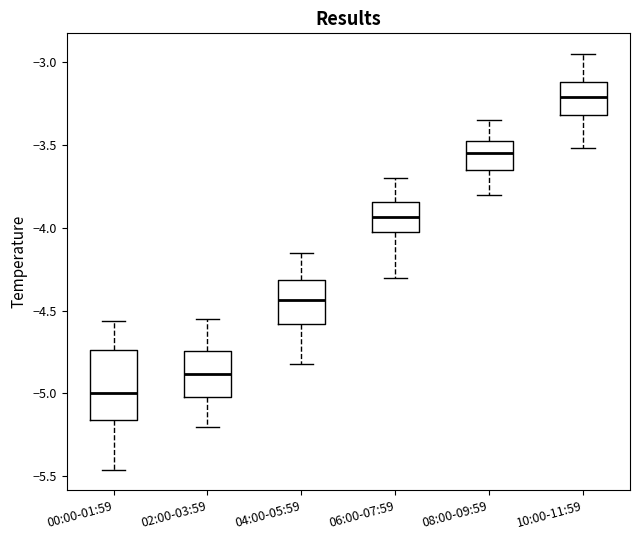

Where does the upper whisker of the box for 10:00-11:59 end on the y-axis? The values are not printed on the chart, so give them approximately, as read against the axis.

-2.95